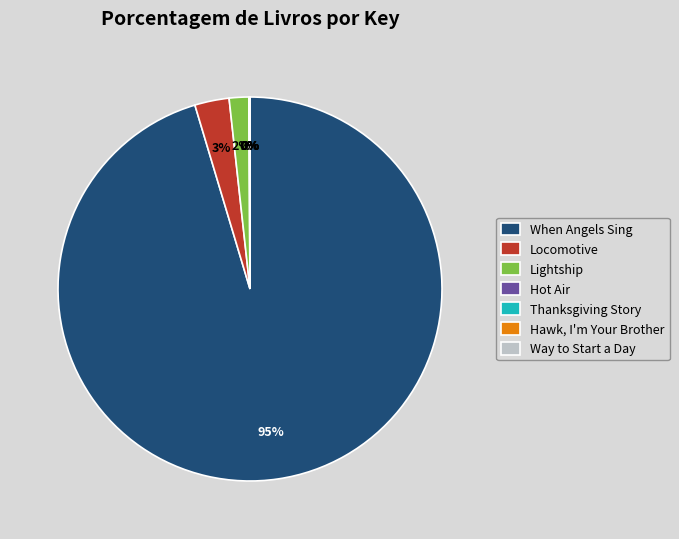

To the nearest percent, what portion does When Angels Sing represent?

95%